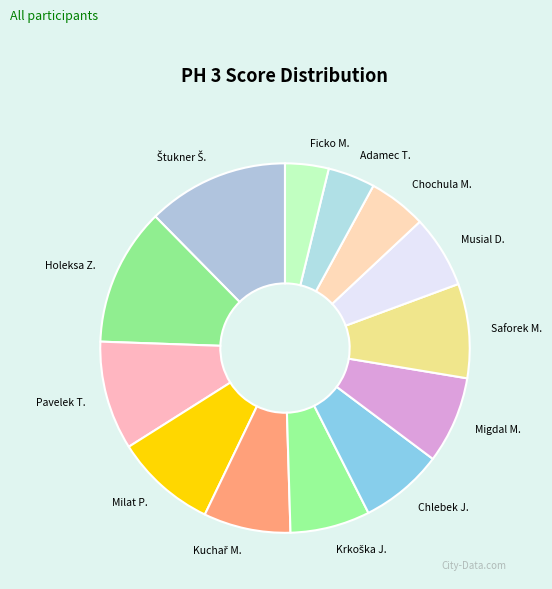

Does any single category account for the majority?

No